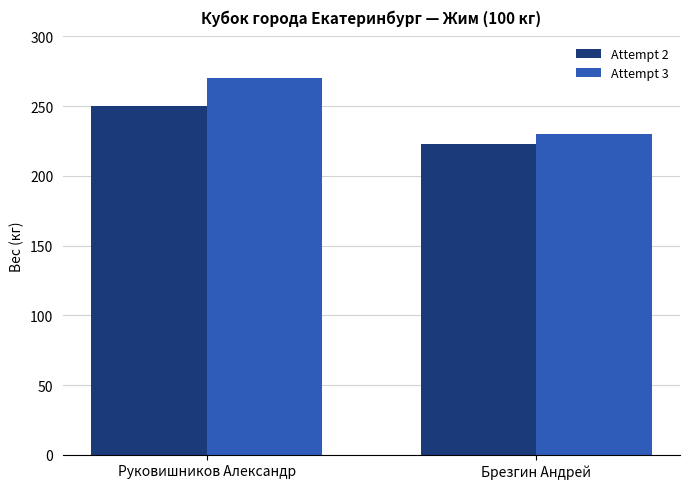

Reading left to right, list all the values displayed in this chart.

Attempt 2: Руковишников Александр=250.0	Брезгин Андрей=222.5
Attempt 3: Руковишников Александр=270.0	Брезгин Андрей=230.0